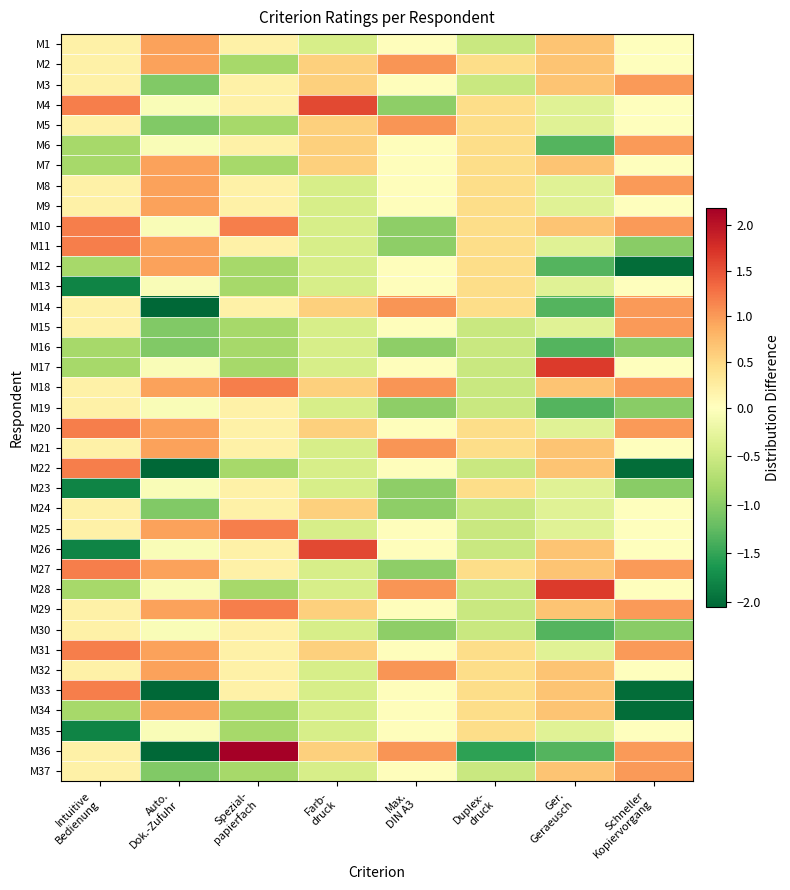

Reading left to right, extract all data points from this chart.

M1: Intuitive
Bedienung=0.2	Auto.
Dok.-Zufuhr=0.9	Spezial-
papierfach=0.2	Farb-
druck=-0.4	Max.
DIN A3=0.0	Duplex-
druck=-0.5	Ger.
Geraeusch=0.7	Schneller
Kopiervorgang=0.0
M2: Intuitive
Bedienung=0.2	Auto.
Dok.-Zufuhr=0.9	Spezial-
papierfach=-0.8	Farb-
druck=0.6	Max.
DIN A3=1.0	Duplex-
druck=0.5	Ger.
Geraeusch=0.7	Schneller
Kopiervorgang=0.0
M3: Intuitive
Bedienung=0.2	Auto.
Dok.-Zufuhr=-1.1	Spezial-
papierfach=0.2	Farb-
druck=0.6	Max.
DIN A3=0.0	Duplex-
druck=-0.5	Ger.
Geraeusch=0.7	Schneller
Kopiervorgang=1.0
M4: Intuitive
Bedienung=1.2	Auto.
Dok.-Zufuhr=-0.1	Spezial-
papierfach=0.2	Farb-
druck=1.6	Max.
DIN A3=-1.0	Duplex-
druck=0.5	Ger.
Geraeusch=-0.3	Schneller
Kopiervorgang=0.0
M5: Intuitive
Bedienung=0.2	Auto.
Dok.-Zufuhr=-1.1	Spezial-
papierfach=-0.8	Farb-
druck=0.6	Max.
DIN A3=1.0	Duplex-
druck=0.5	Ger.
Geraeusch=-0.3	Schneller
Kopiervorgang=0.0
M6: Intuitive
Bedienung=-0.8	Auto.
Dok.-Zufuhr=-0.1	Spezial-
papierfach=0.2	Farb-
druck=0.6	Max.
DIN A3=0.0	Duplex-
druck=0.5	Ger.
Geraeusch=-1.3	Schneller
Kopiervorgang=1.0
M7: Intuitive
Bedienung=-0.8	Auto.
Dok.-Zufuhr=0.9	Spezial-
papierfach=-0.8	Farb-
druck=0.6	Max.
DIN A3=0.0	Duplex-
druck=0.5	Ger.
Geraeusch=0.7	Schneller
Kopiervorgang=0.0
M8: Intuitive
Bedienung=0.2	Auto.
Dok.-Zufuhr=0.9	Spezial-
papierfach=0.2	Farb-
druck=-0.4	Max.
DIN A3=0.0	Duplex-
druck=0.5	Ger.
Geraeusch=-0.3	Schneller
Kopiervorgang=1.0
M9: Intuitive
Bedienung=0.2	Auto.
Dok.-Zufuhr=0.9	Spezial-
papierfach=0.2	Farb-
druck=-0.4	Max.
DIN A3=0.0	Duplex-
druck=0.5	Ger.
Geraeusch=-0.3	Schneller
Kopiervorgang=0.0
M10: Intuitive
Bedienung=1.2	Auto.
Dok.-Zufuhr=-0.1	Spezial-
papierfach=1.2	Farb-
druck=-0.4	Max.
DIN A3=-1.0	Duplex-
druck=0.5	Ger.
Geraeusch=0.7	Schneller
Kopiervorgang=1.0
M11: Intuitive
Bedienung=1.2	Auto.
Dok.-Zufuhr=0.9	Spezial-
papierfach=0.2	Farb-
druck=-0.4	Max.
DIN A3=-1.0	Duplex-
druck=0.5	Ger.
Geraeusch=-0.3	Schneller
Kopiervorgang=-1.0
M12: Intuitive
Bedienung=-0.8	Auto.
Dok.-Zufuhr=0.9	Spezial-
papierfach=-0.8	Farb-
druck=-0.4	Max.
DIN A3=0.0	Duplex-
druck=0.5	Ger.
Geraeusch=-1.3	Schneller
Kopiervorgang=-2.0
M13: Intuitive
Bedienung=-1.8	Auto.
Dok.-Zufuhr=-0.1	Spezial-
papierfach=-0.8	Farb-
druck=-0.4	Max.
DIN A3=0.0	Duplex-
druck=0.5	Ger.
Geraeusch=-0.3	Schneller
Kopiervorgang=0.0
M14: Intuitive
Bedienung=0.2	Auto.
Dok.-Zufuhr=-2.1	Spezial-
papierfach=0.2	Farb-
druck=0.6	Max.
DIN A3=1.0	Duplex-
druck=0.5	Ger.
Geraeusch=-1.3	Schneller
Kopiervorgang=1.0
M15: Intuitive
Bedienung=0.2	Auto.
Dok.-Zufuhr=-1.1	Spezial-
papierfach=-0.8	Farb-
druck=-0.4	Max.
DIN A3=0.0	Duplex-
druck=-0.5	Ger.
Geraeusch=-0.3	Schneller
Kopiervorgang=1.0
M16: Intuitive
Bedienung=-0.8	Auto.
Dok.-Zufuhr=-1.1	Spezial-
papierfach=-0.8	Farb-
druck=-0.4	Max.
DIN A3=-1.0	Duplex-
druck=-0.5	Ger.
Geraeusch=-1.3	Schneller
Kopiervorgang=-1.0
M17: Intuitive
Bedienung=-0.8	Auto.
Dok.-Zufuhr=-0.1	Spezial-
papierfach=-0.8	Farb-
druck=-0.4	Max.
DIN A3=0.0	Duplex-
druck=-0.5	Ger.
Geraeusch=1.7	Schneller
Kopiervorgang=0.0
M18: Intuitive
Bedienung=0.2	Auto.
Dok.-Zufuhr=0.9	Spezial-
papierfach=1.2	Farb-
druck=0.6	Max.
DIN A3=1.0	Duplex-
druck=-0.5	Ger.
Geraeusch=0.7	Schneller
Kopiervorgang=1.0
M19: Intuitive
Bedienung=0.2	Auto.
Dok.-Zufuhr=-0.1	Spezial-
papierfach=0.2	Farb-
druck=-0.4	Max.
DIN A3=-1.0	Duplex-
druck=-0.5	Ger.
Geraeusch=-1.3	Schneller
Kopiervorgang=-1.0
M20: Intuitive
Bedienung=1.2	Auto.
Dok.-Zufuhr=0.9	Spezial-
papierfach=0.2	Farb-
druck=0.6	Max.
DIN A3=0.0	Duplex-
druck=0.5	Ger.
Geraeusch=-0.3	Schneller
Kopiervorgang=1.0
M21: Intuitive
Bedienung=0.2	Auto.
Dok.-Zufuhr=0.9	Spezial-
papierfach=0.2	Farb-
druck=-0.4	Max.
DIN A3=1.0	Duplex-
druck=0.5	Ger.
Geraeusch=0.7	Schneller
Kopiervorgang=0.0
M22: Intuitive
Bedienung=1.2	Auto.
Dok.-Zufuhr=-2.1	Spezial-
papierfach=-0.8	Farb-
druck=-0.4	Max.
DIN A3=0.0	Duplex-
druck=-0.5	Ger.
Geraeusch=0.7	Schneller
Kopiervorgang=-2.0
M23: Intuitive
Bedienung=-1.8	Auto.
Dok.-Zufuhr=-0.1	Spezial-
papierfach=0.2	Farb-
druck=-0.4	Max.
DIN A3=-1.0	Duplex-
druck=0.5	Ger.
Geraeusch=-0.3	Schneller
Kopiervorgang=-1.0
M24: Intuitive
Bedienung=0.2	Auto.
Dok.-Zufuhr=-1.1	Spezial-
papierfach=0.2	Farb-
druck=0.6	Max.
DIN A3=-1.0	Duplex-
druck=-0.5	Ger.
Geraeusch=-0.3	Schneller
Kopiervorgang=0.0
M25: Intuitive
Bedienung=0.2	Auto.
Dok.-Zufuhr=0.9	Spezial-
papierfach=1.2	Farb-
druck=-0.4	Max.
DIN A3=0.0	Duplex-
druck=-0.5	Ger.
Geraeusch=-0.3	Schneller
Kopiervorgang=0.0
M26: Intuitive
Bedienung=-1.8	Auto.
Dok.-Zufuhr=-0.1	Spezial-
papierfach=0.2	Farb-
druck=1.6	Max.
DIN A3=0.0	Duplex-
druck=-0.5	Ger.
Geraeusch=0.7	Schneller
Kopiervorgang=0.0
M27: Intuitive
Bedienung=1.2	Auto.
Dok.-Zufuhr=0.9	Spezial-
papierfach=0.2	Farb-
druck=-0.4	Max.
DIN A3=-1.0	Duplex-
druck=0.5	Ger.
Geraeusch=0.7	Schneller
Kopiervorgang=1.0
M28: Intuitive
Bedienung=-0.8	Auto.
Dok.-Zufuhr=-0.1	Spezial-
papierfach=-0.8	Farb-
druck=-0.4	Max.
DIN A3=1.0	Duplex-
druck=-0.5	Ger.
Geraeusch=1.7	Schneller
Kopiervorgang=0.0
M29: Intuitive
Bedienung=0.2	Auto.
Dok.-Zufuhr=0.9	Spezial-
papierfach=1.2	Farb-
druck=0.6	Max.
DIN A3=0.0	Duplex-
druck=-0.5	Ger.
Geraeusch=0.7	Schneller
Kopiervorgang=1.0
M30: Intuitive
Bedienung=0.2	Auto.
Dok.-Zufuhr=-0.1	Spezial-
papierfach=0.2	Farb-
druck=-0.4	Max.
DIN A3=-1.0	Duplex-
druck=-0.5	Ger.
Geraeusch=-1.3	Schneller
Kopiervorgang=-1.0
M31: Intuitive
Bedienung=1.2	Auto.
Dok.-Zufuhr=0.9	Spezial-
papierfach=0.2	Farb-
druck=0.6	Max.
DIN A3=0.0	Duplex-
druck=0.5	Ger.
Geraeusch=-0.3	Schneller
Kopiervorgang=1.0
M32: Intuitive
Bedienung=0.2	Auto.
Dok.-Zufuhr=0.9	Spezial-
papierfach=0.2	Farb-
druck=-0.4	Max.
DIN A3=1.0	Duplex-
druck=0.5	Ger.
Geraeusch=0.7	Schneller
Kopiervorgang=0.0
M33: Intuitive
Bedienung=1.2	Auto.
Dok.-Zufuhr=-2.1	Spezial-
papierfach=0.2	Farb-
druck=-0.4	Max.
DIN A3=0.0	Duplex-
druck=0.5	Ger.
Geraeusch=0.7	Schneller
Kopiervorgang=-2.0
M34: Intuitive
Bedienung=-0.8	Auto.
Dok.-Zufuhr=0.9	Spezial-
papierfach=-0.8	Farb-
druck=-0.4	Max.
DIN A3=0.0	Duplex-
druck=0.5	Ger.
Geraeusch=0.7	Schneller
Kopiervorgang=-2.0
M35: Intuitive
Bedienung=-1.8	Auto.
Dok.-Zufuhr=-0.1	Spezial-
papierfach=-0.8	Farb-
druck=-0.4	Max.
DIN A3=0.0	Duplex-
druck=0.5	Ger.
Geraeusch=-0.3	Schneller
Kopiervorgang=0.0
M36: Intuitive
Bedienung=0.2	Auto.
Dok.-Zufuhr=-2.1	Spezial-
papierfach=2.2	Farb-
druck=0.6	Max.
DIN A3=1.0	Duplex-
druck=-1.5	Ger.
Geraeusch=-1.3	Schneller
Kopiervorgang=1.0
M37: Intuitive
Bedienung=0.2	Auto.
Dok.-Zufuhr=-1.1	Spezial-
papierfach=-0.8	Farb-
druck=-0.4	Max.
DIN A3=0.0	Duplex-
druck=-0.5	Ger.
Geraeusch=0.7	Schneller
Kopiervorgang=1.0